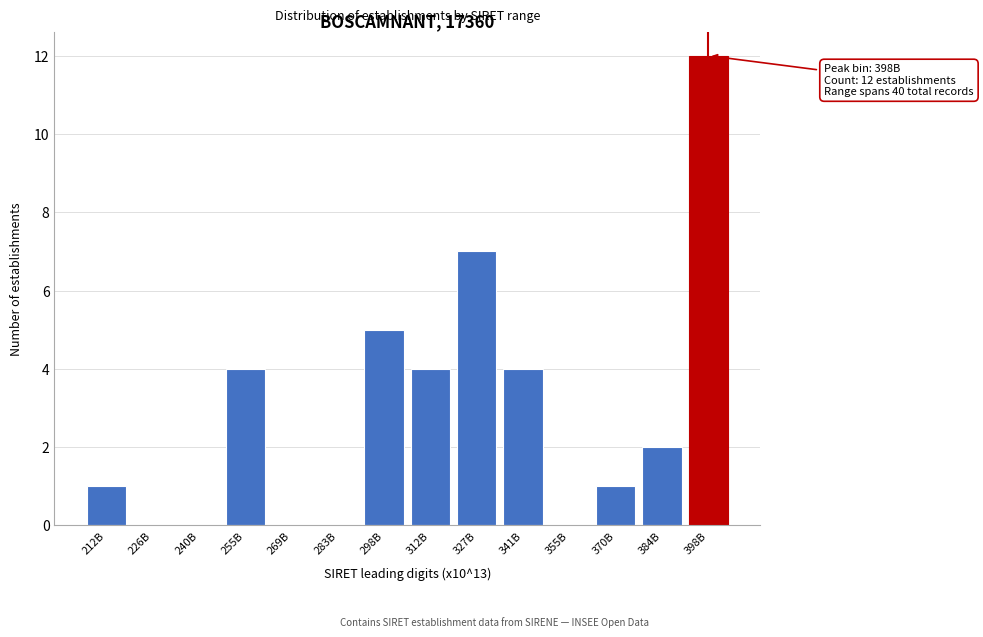

Reading left to right, what are all the values shown in this chart?

212B=1	226B=0	240B=0	255B=4	269B=0	283B=0	298B=5	312B=4	327B=7	341B=4	355B=0	370B=1	384B=2	398B=12